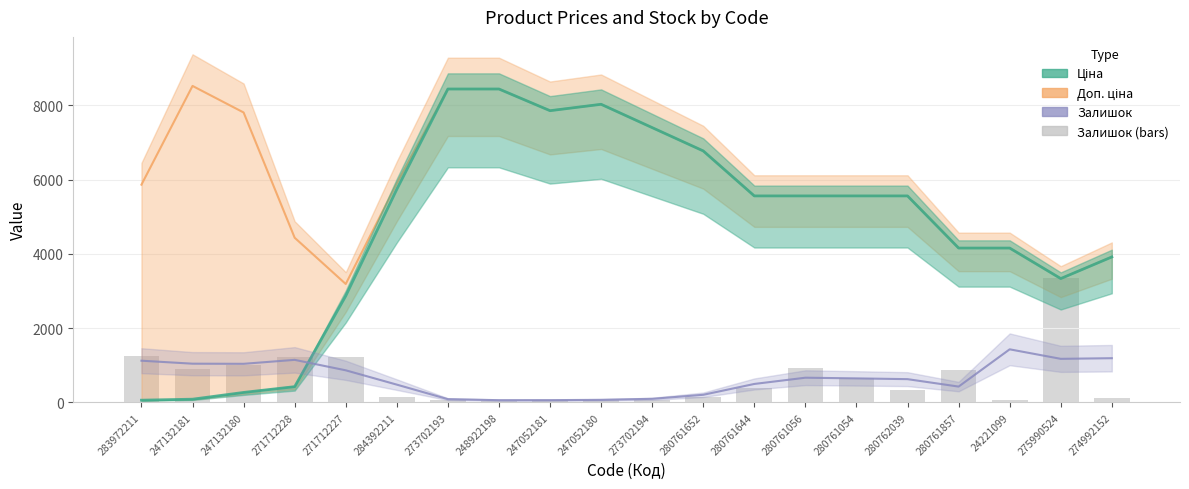

True or false: Залишок has a value of 376.0 at 274992152.

False